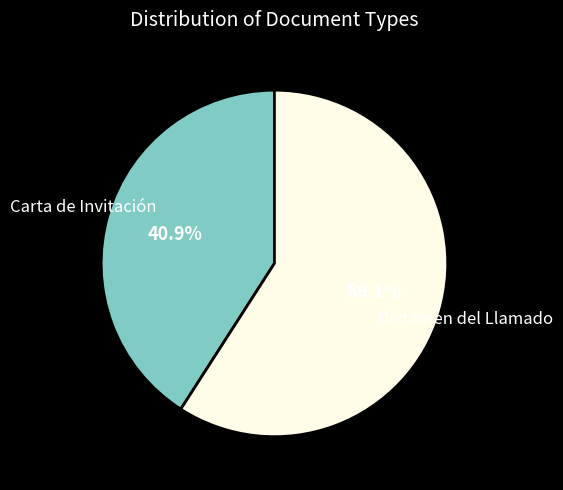

Rank the categories by value from highest to lowest.

Dictamen del Llamado, Carta de Invitación